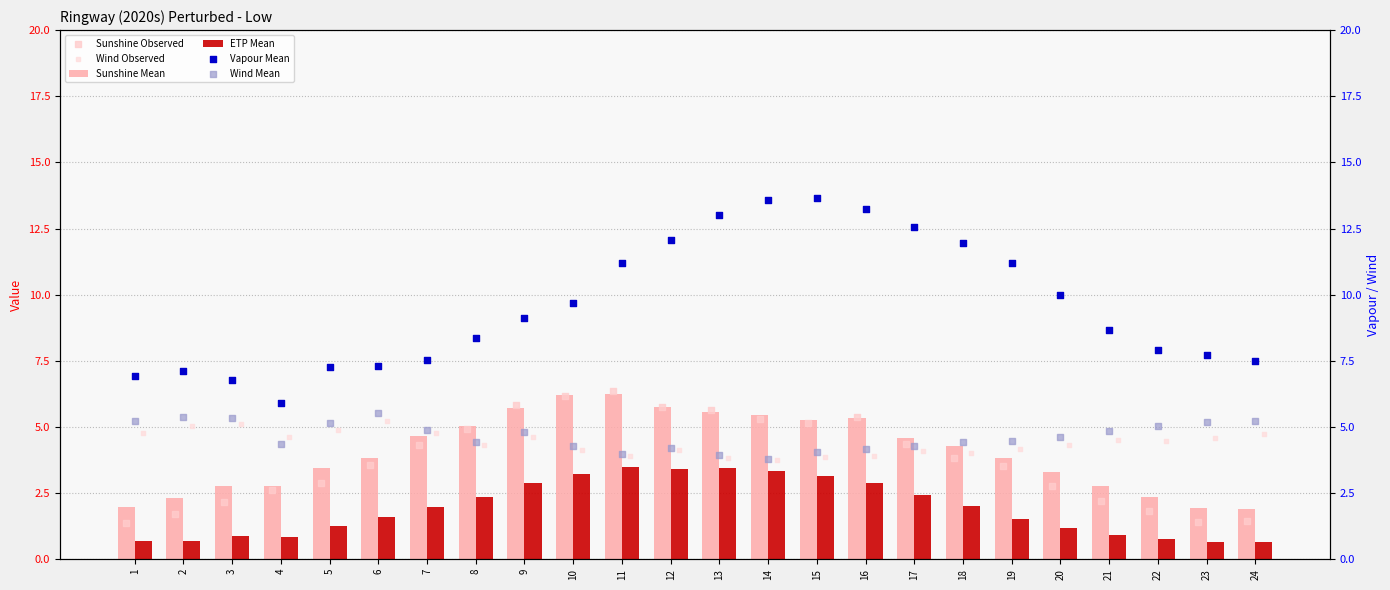

At how many categories does at least one series exceed 9?

12